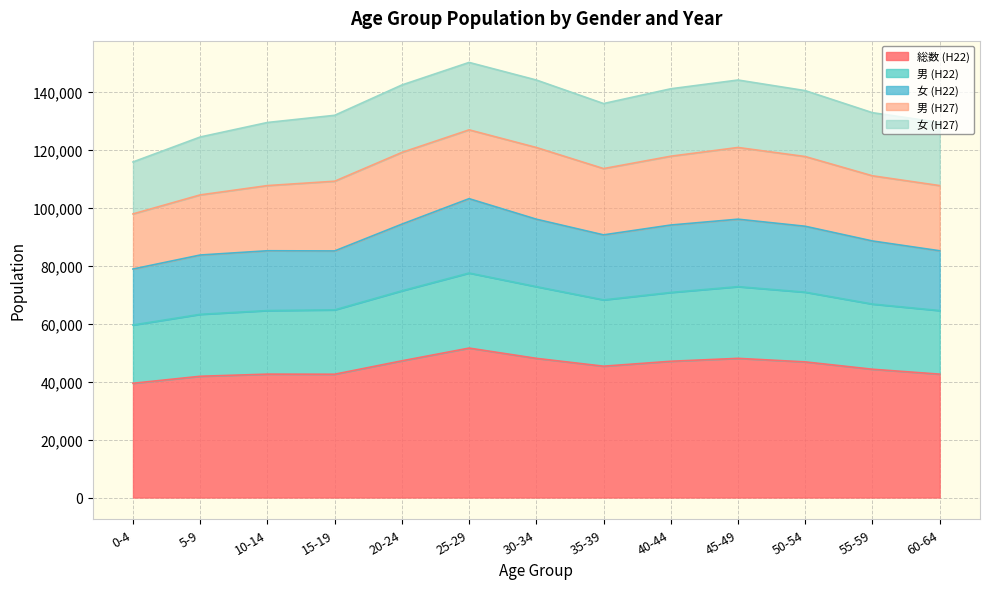

True or false: 女 (H22) and 男 (H22) intersect in this chart.

False